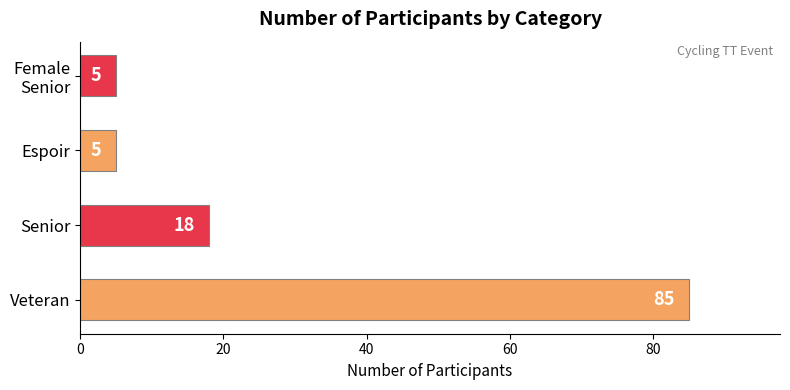

What is the sum of the values at Senior and Veteran?

103